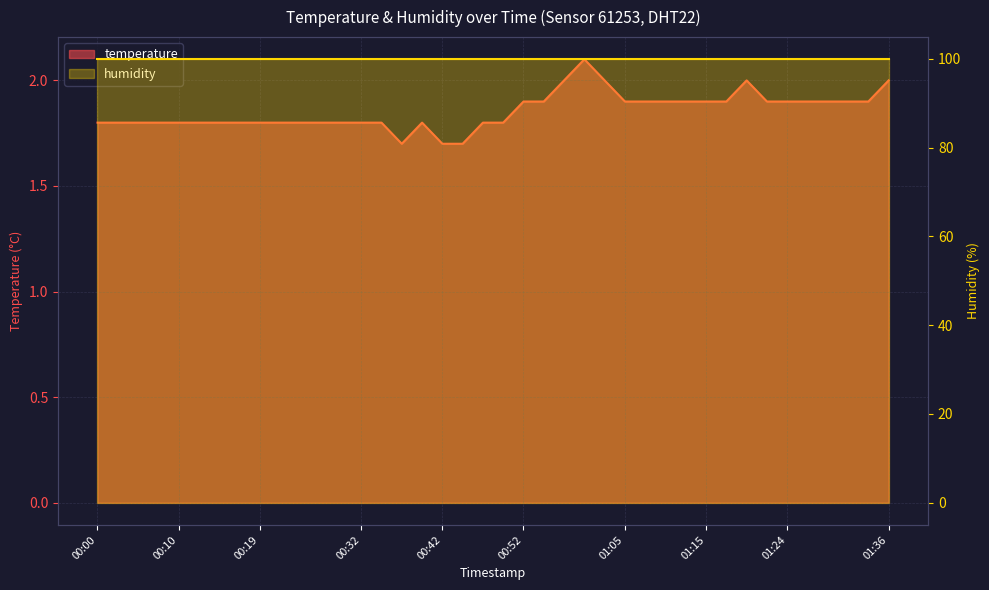

What position from the left is 00:17?

8